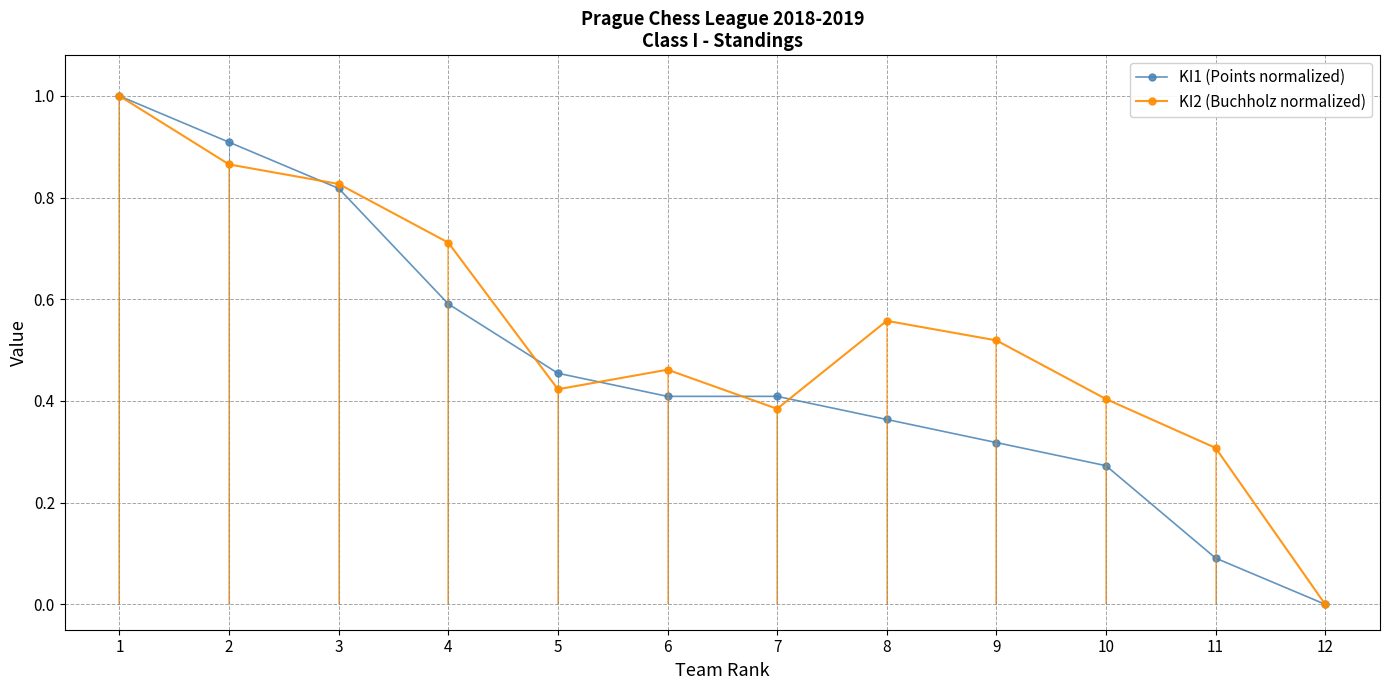

Rank the series by their maximum value, from lowest to highest.

ΚΙ1 (Points normalized), ΚΙ2 (Buchholz normalized)